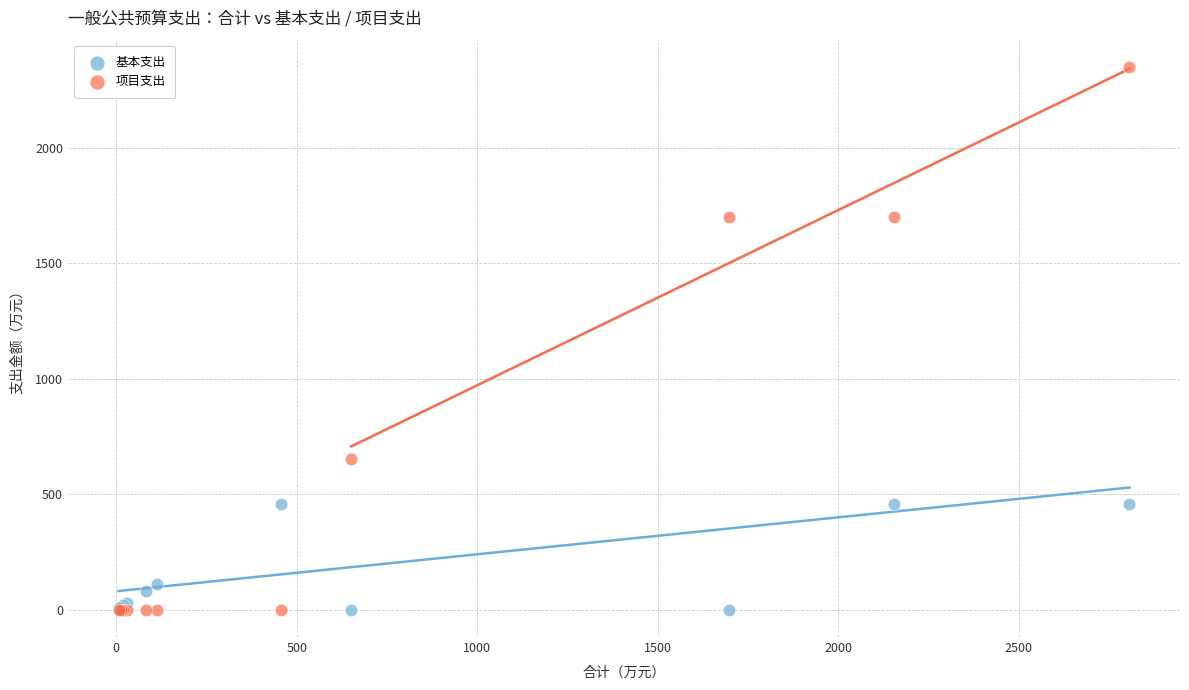

Which series has the largest Y range (max minus min)?

项目支出